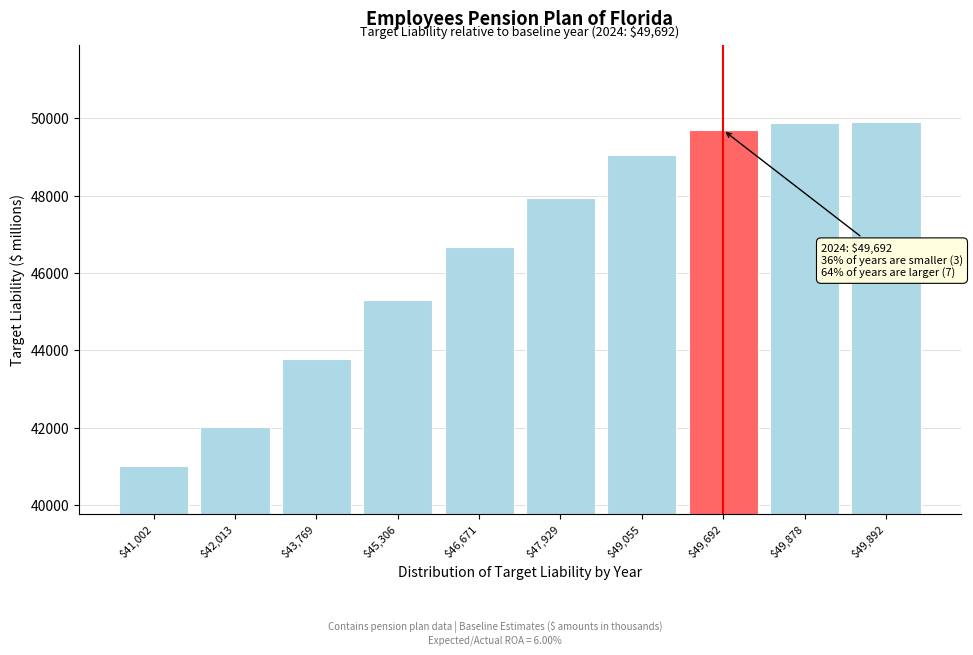

What is the sum of all values?

465207